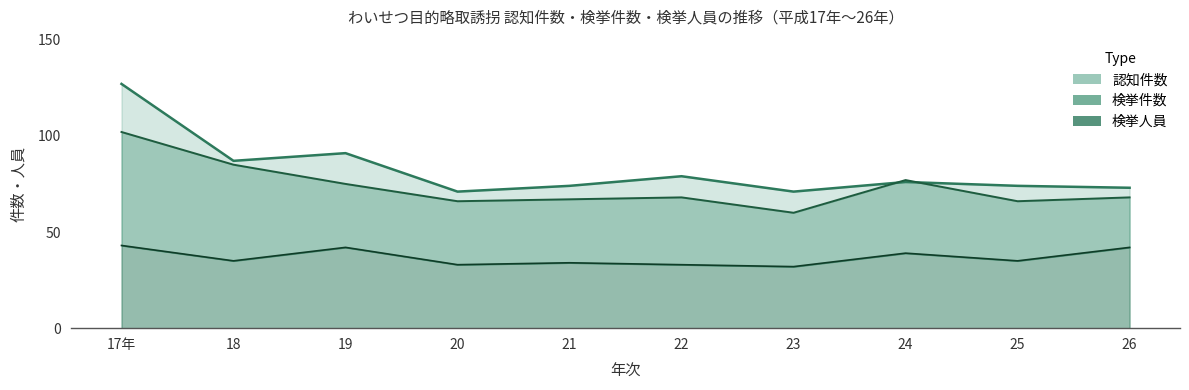

What is the label of the 9th point from the right?

18